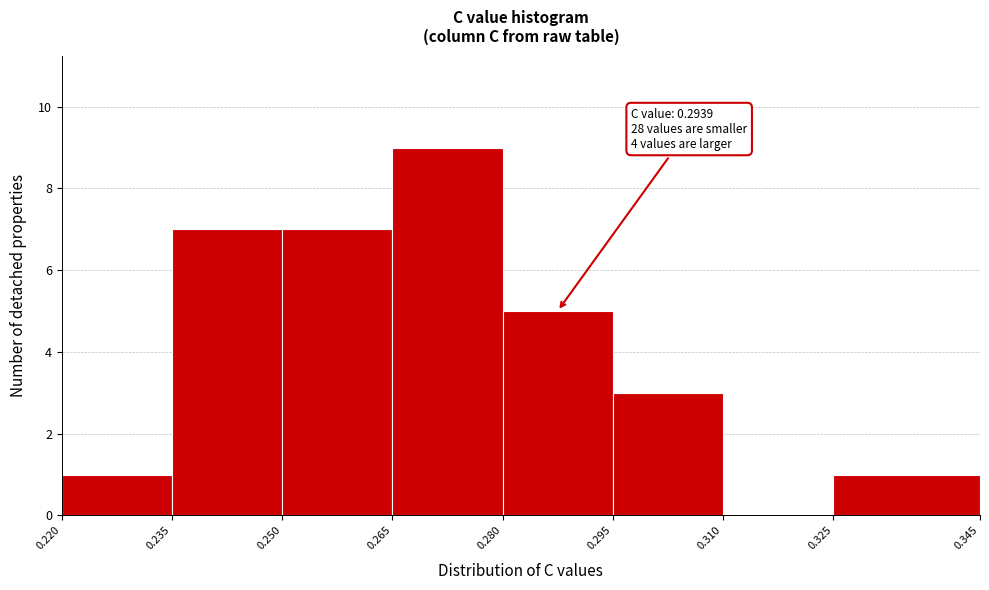

Which range on the x-axis has the tallest bar?

0.265 to 0.280